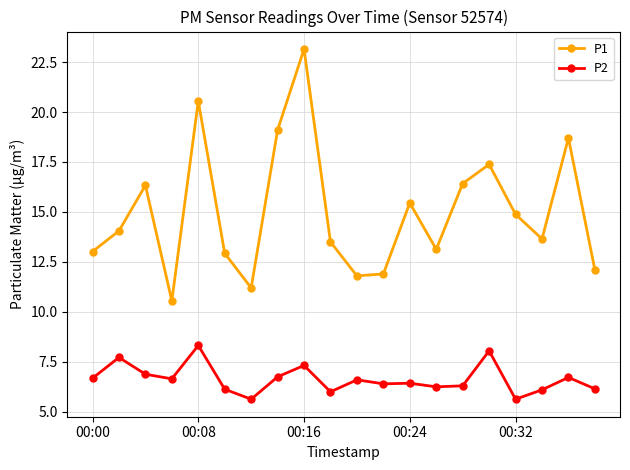

True or false: P2 and P1 cross at least once.

False